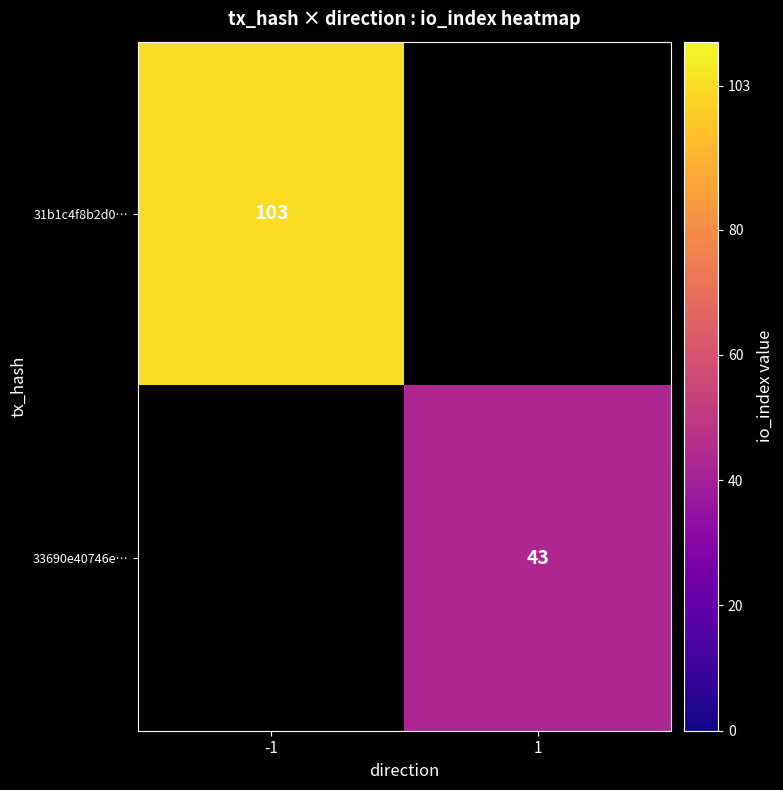

True or false: 33690e40746e… has a value of 10 at 1.

False